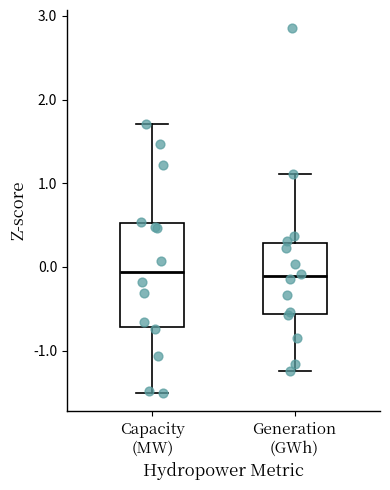

Reading left to right, read every box against the y-axis: the position of its median line, the range the box covers, and the ends of its whiskers. The values are not printed on the chart, so give them approximately, as read against the axis.

Capacity (MW): median -0.1, box -0.7 to 0.5, whiskers -1.5 to 1.7
Generation (GWh): median -0.1, box -0.6 to 0.3, whiskers -1.2 to 1.1